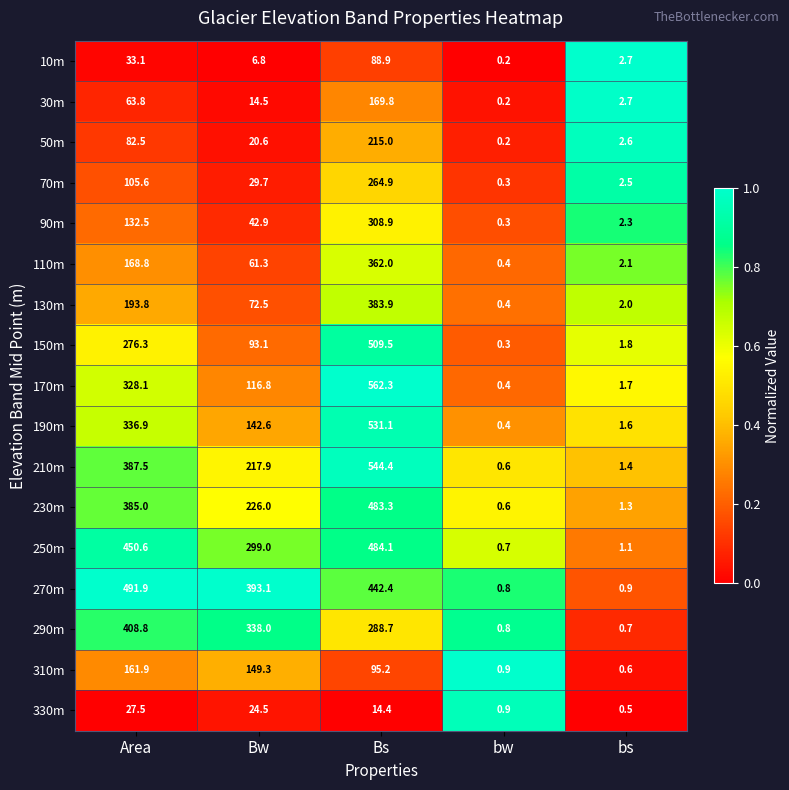

Which series has the largest total across all categories?

270m